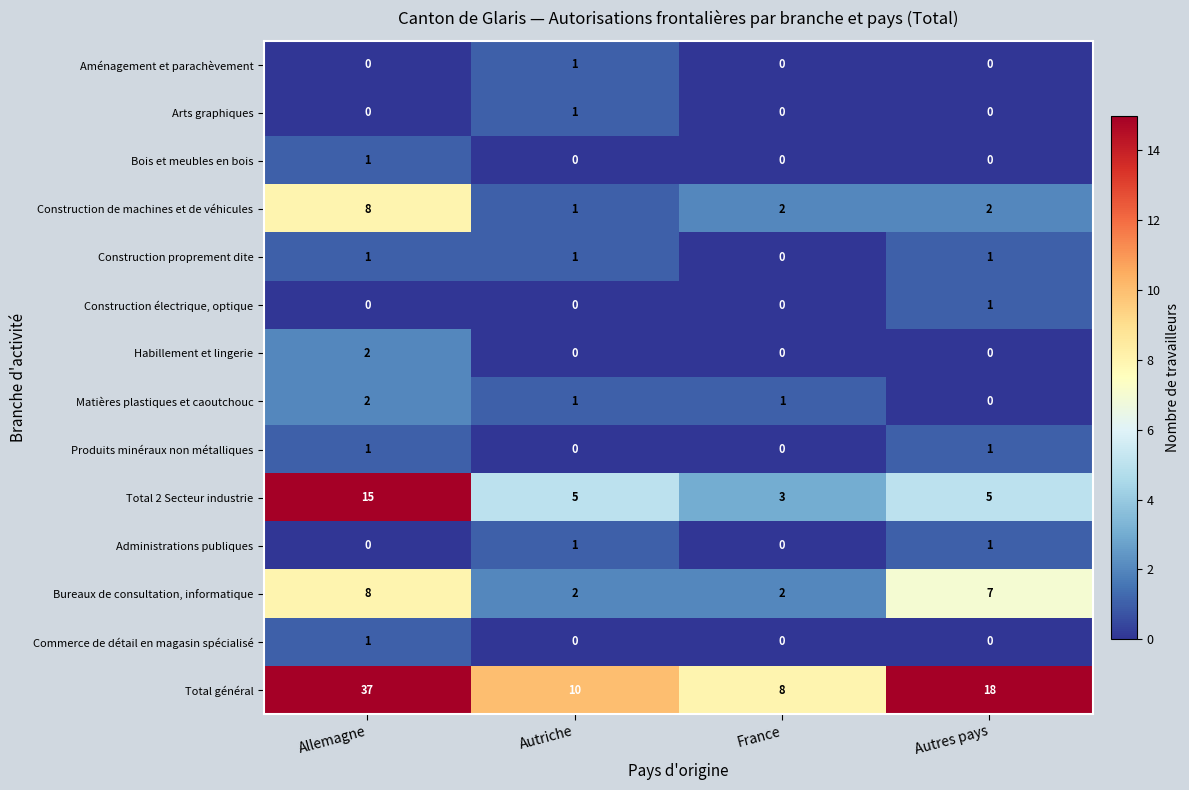

What is the maximum value shown in the chart?

37